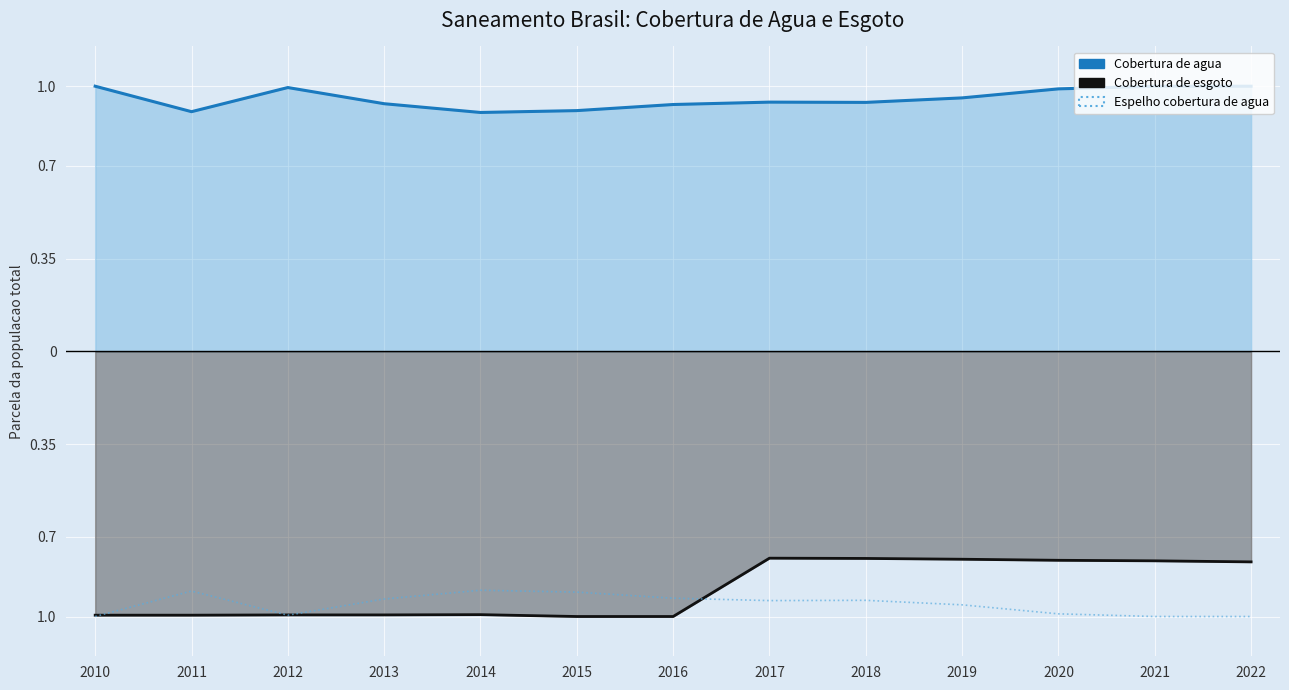

True or false: Cobertura de esgoto (espelhada) and Espelho cobertura de agua intersect in this chart.

True